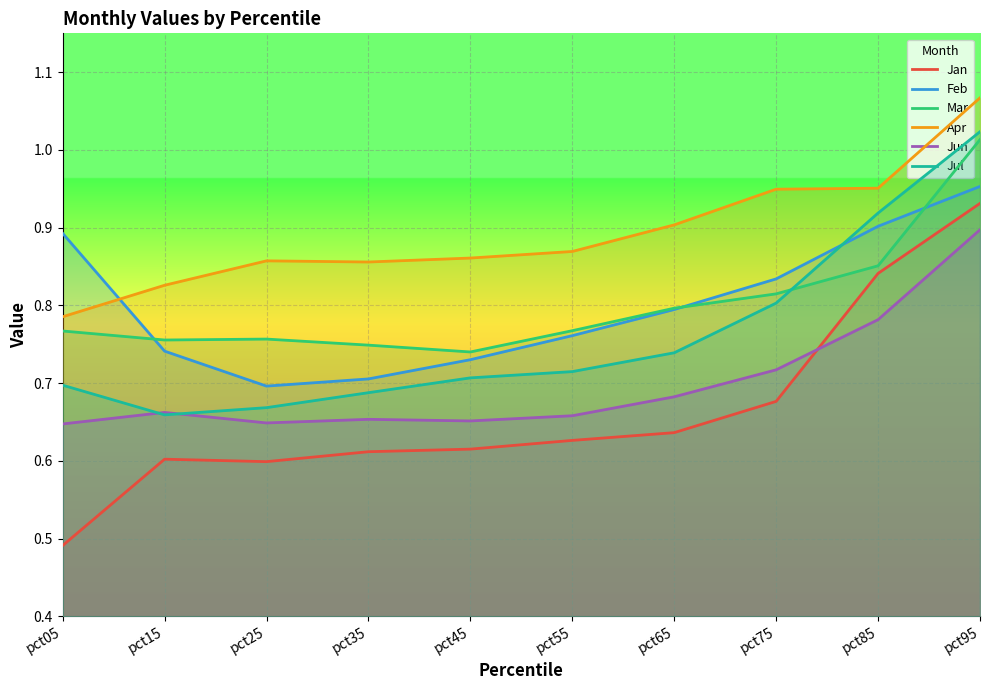

What is the sum of all Jan values?

6.6